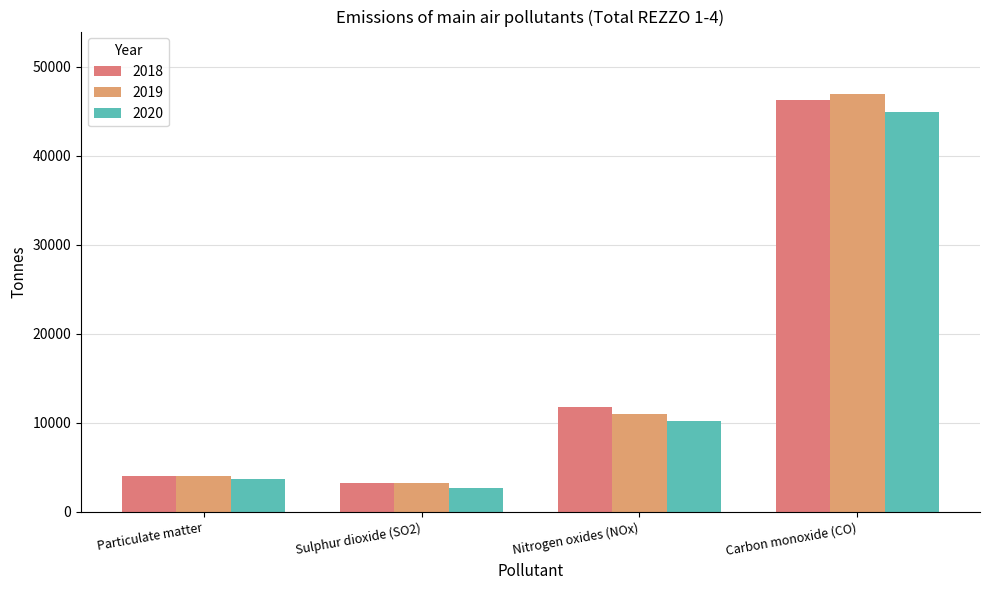

What are all the series names shown in the legend?

2018, 2019, 2020